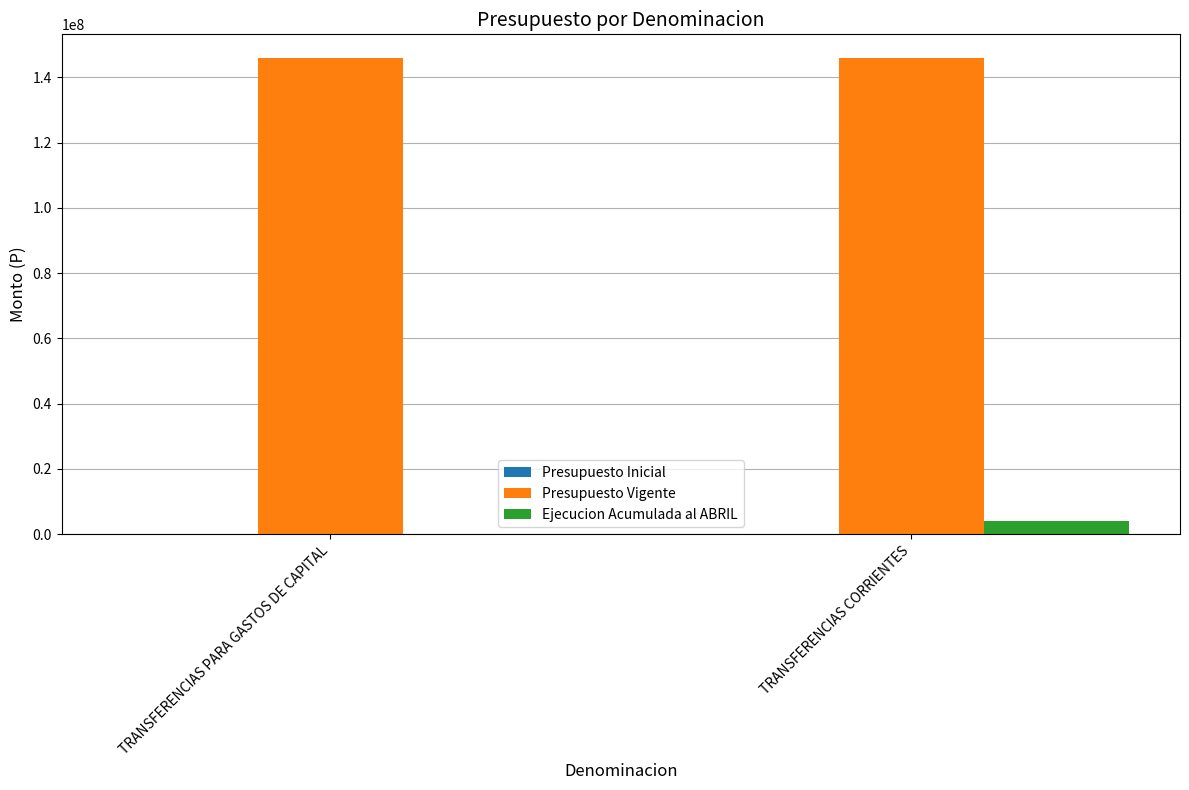

Which series has the largest total across all categories?

Presupuesto Vigente